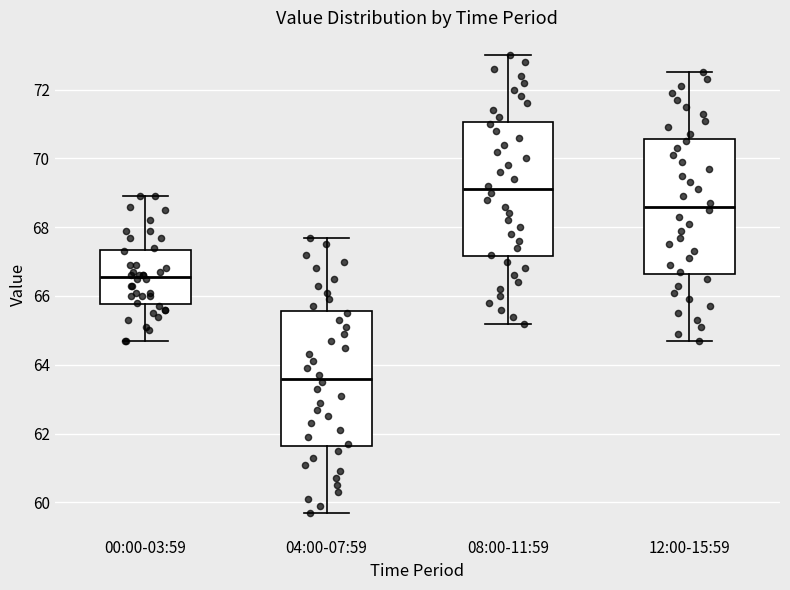

Where does the median line of the box for 12:00-15:59 sit on the y-axis? The values are not printed on the chart, so give them approximately, as read against the axis.

68.6